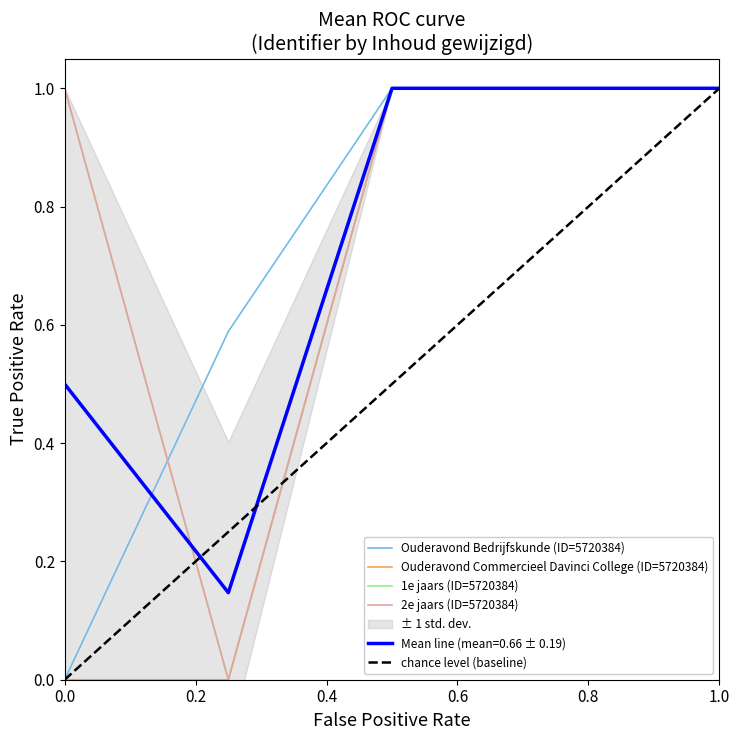

What is the maximum value for Ouderavond Commercieel Davinci College (ID=5720384)?

1.0